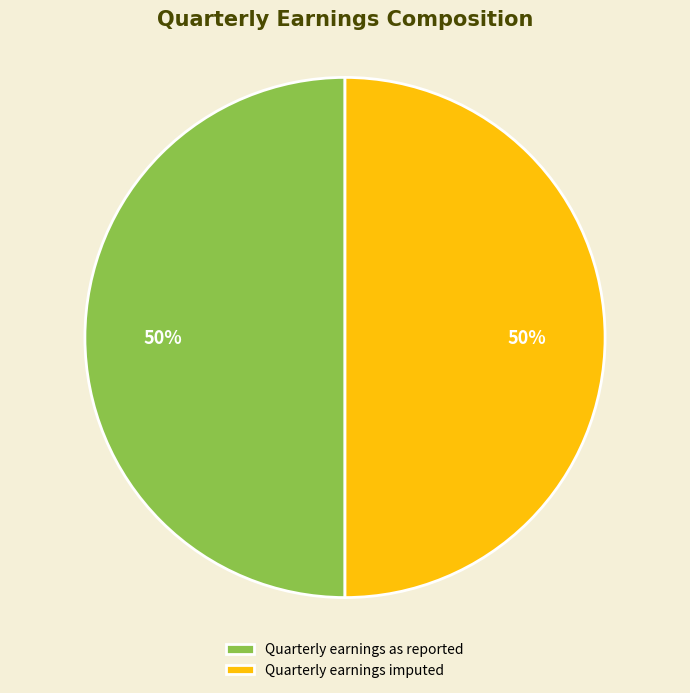

How many slices are in this pie chart?

2